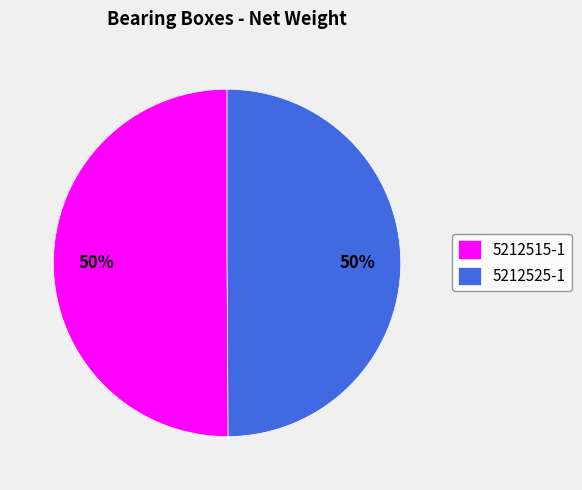

How many segments does this pie chart have?

2